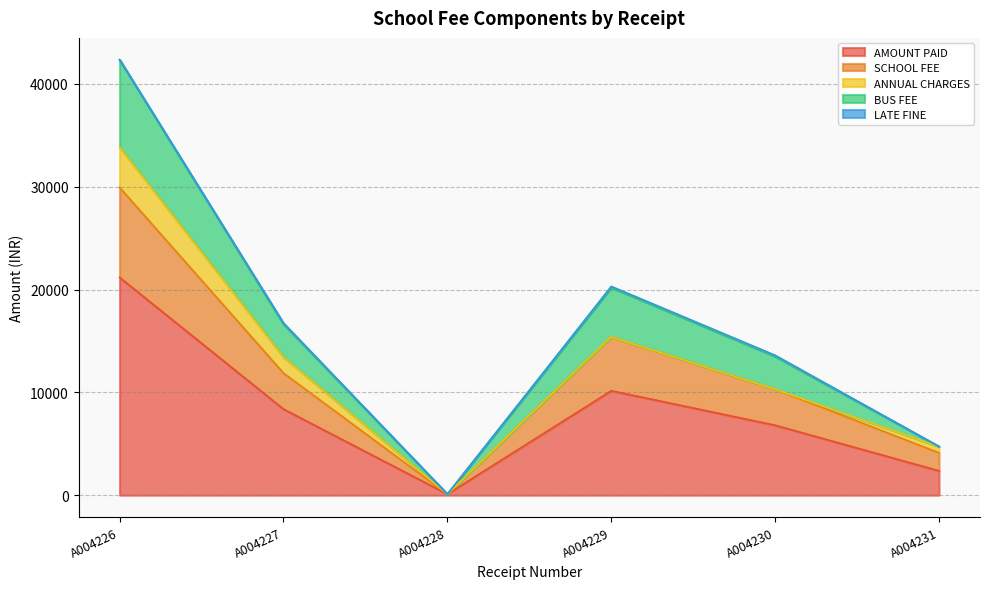

What is the highest value of the AMOUNT PAID series?

21175